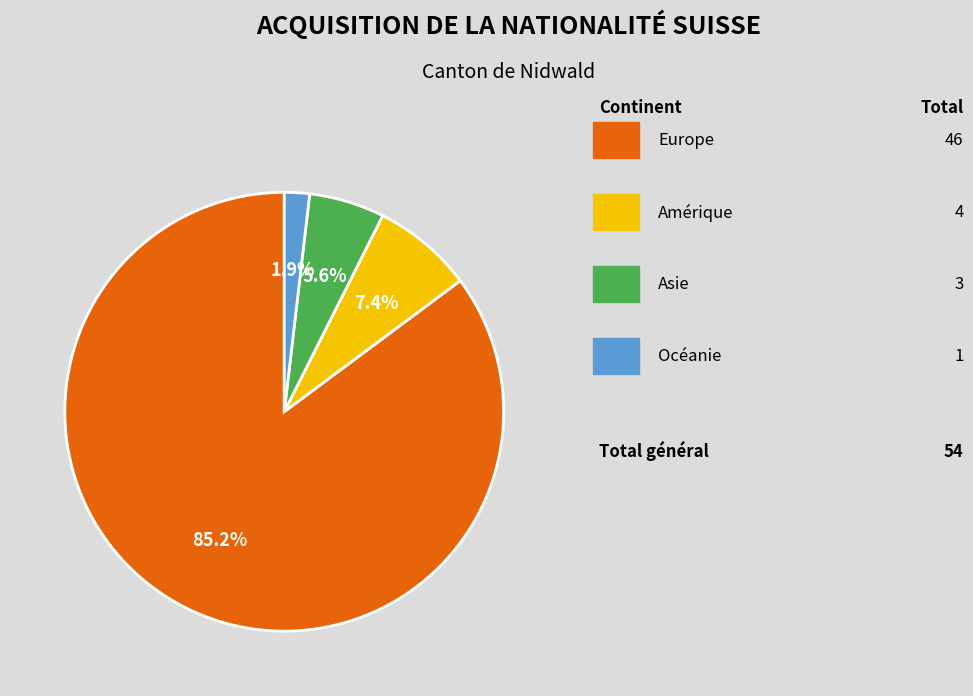

Is there any slice that represents more than half of the pie?

Yes